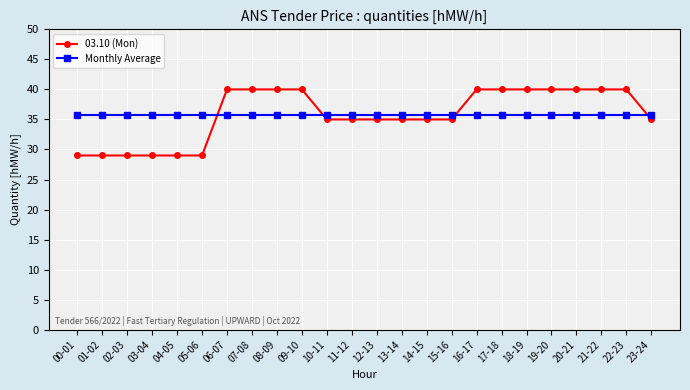

What is the spread (max minus min) of values at 18-19?

4.2